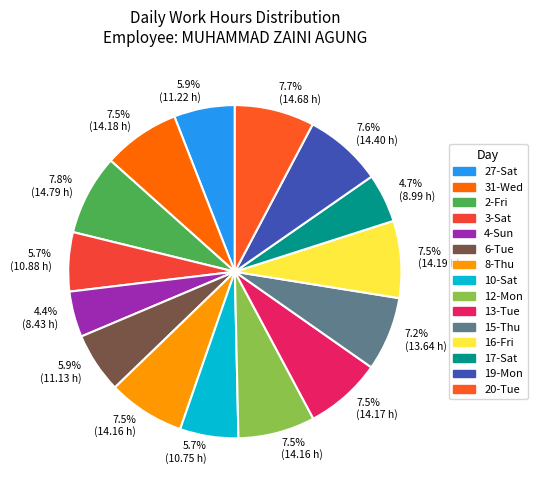

To the nearest percent, what portion does 4-Sun represent?

4%